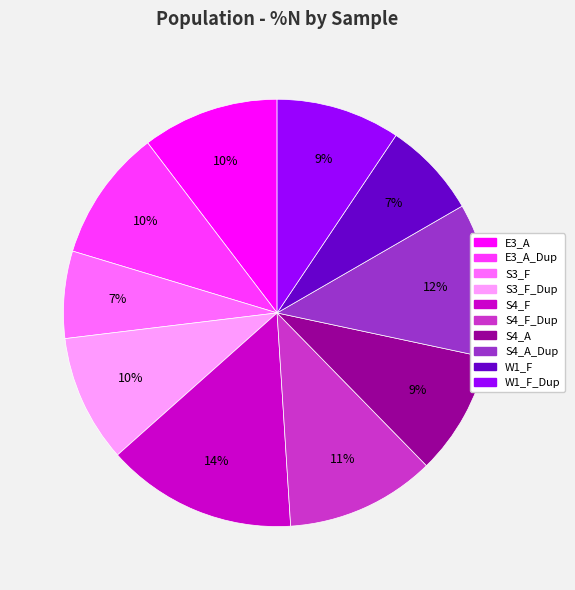

Does any single category account for the majority?

No